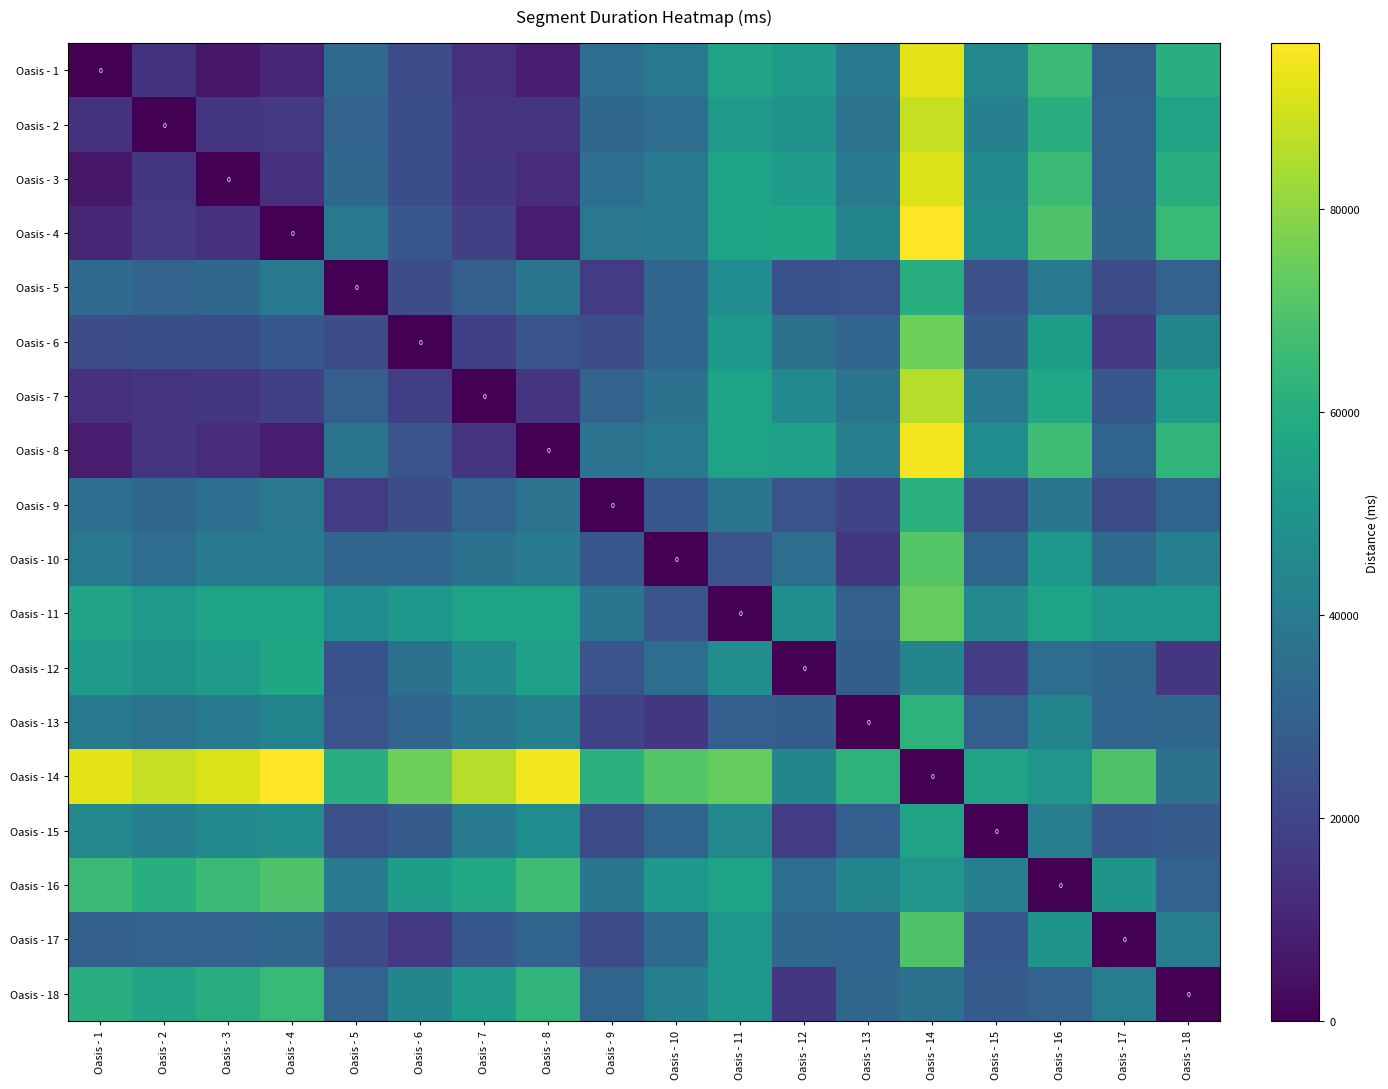

At which category does the chart reach its peak across all series?

Oasis - 14